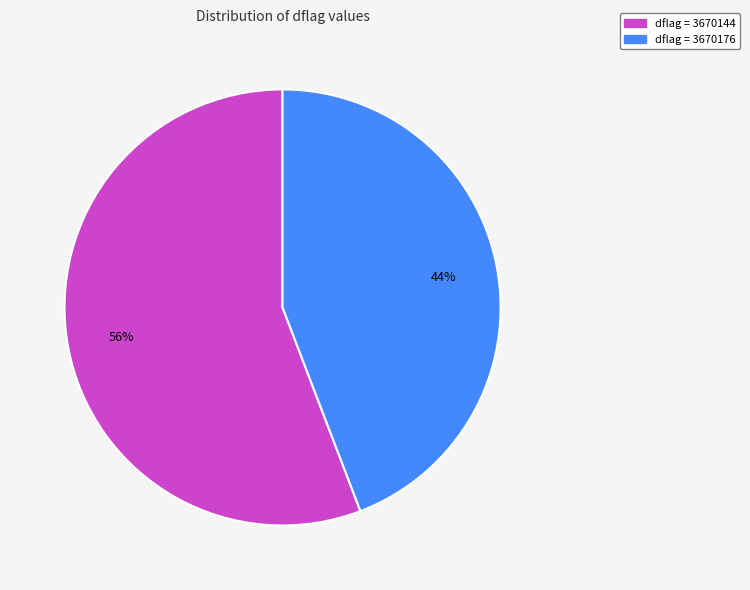

To the nearest percent, what is the difference between the largest and smallest slice percentages?

12%